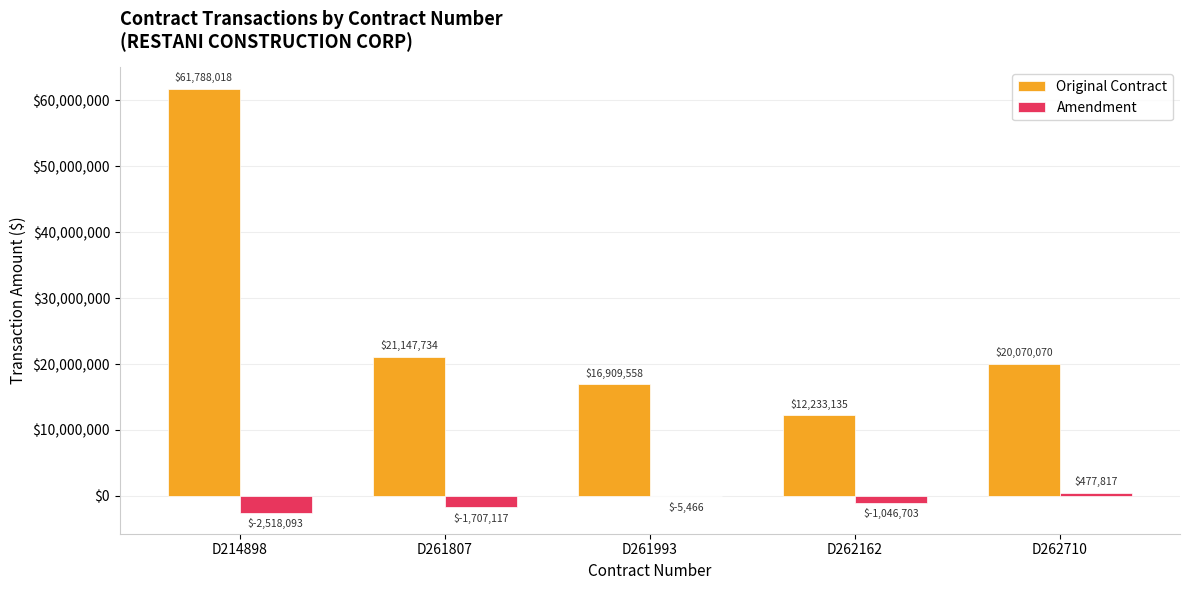

Which category has the highest value in the Original Contract series?

D214898